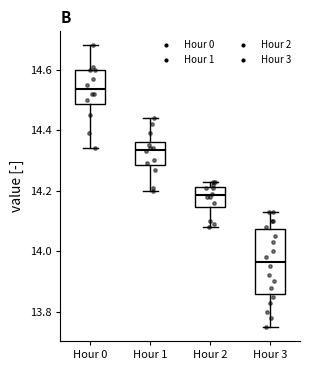

Where does the lower whisker of the box for Hour 0 end on the y-axis? The values are not printed on the chart, so give them approximately, as read against the axis.

14.34